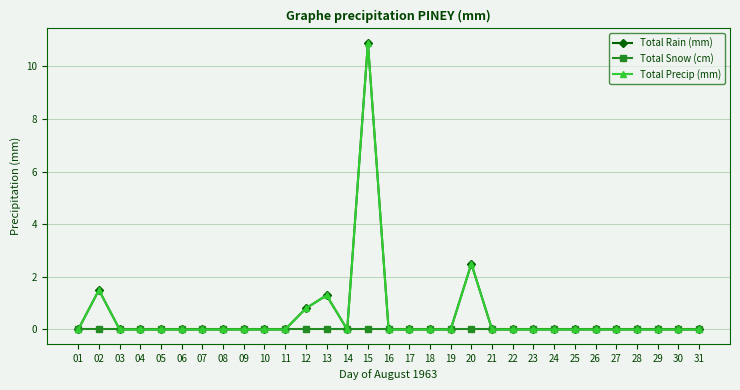

At which label is Total Precip (mm) closest to 5?

20